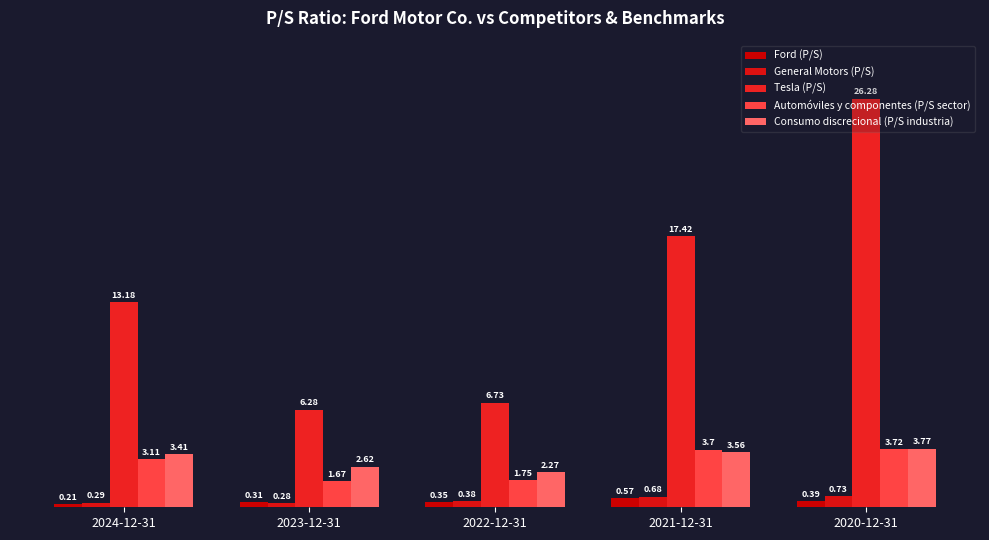

How many bars are there in each group?

5